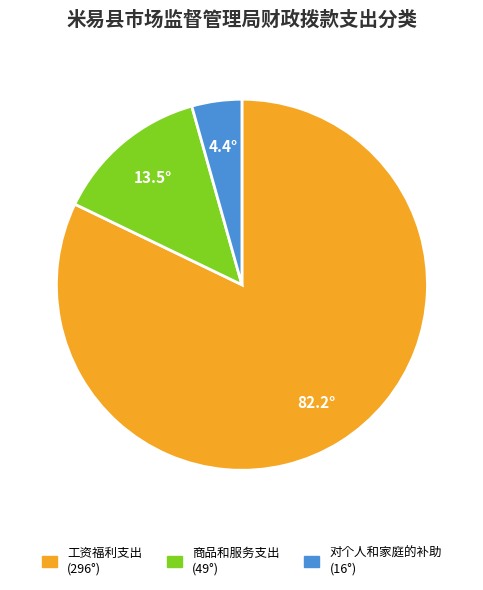

Is it true that 对个人和家庭的补助 is 4% of the pie?

True